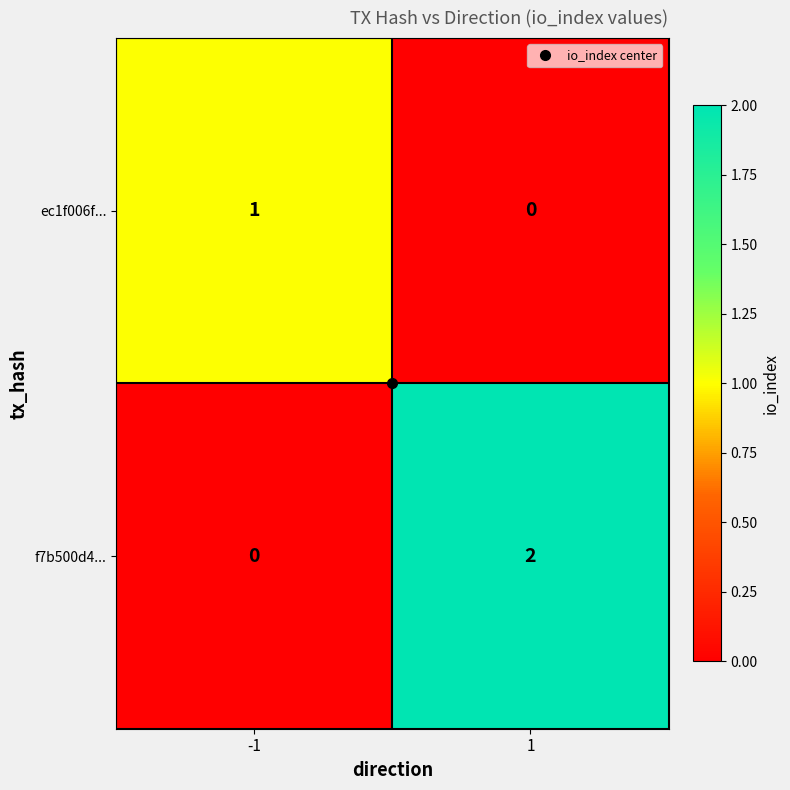

Which series has the largest range (max minus min)?

f7b500d4...